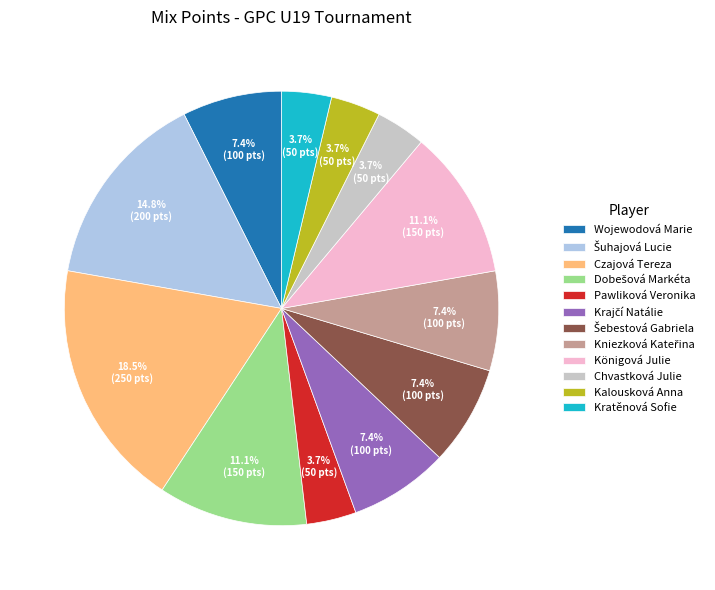

What portion of the pie excludes Königová Julie?

88.9%